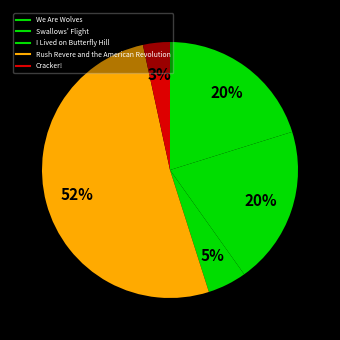

What is the largest slice in the pie chart?

Rush Revere and the American Revolution